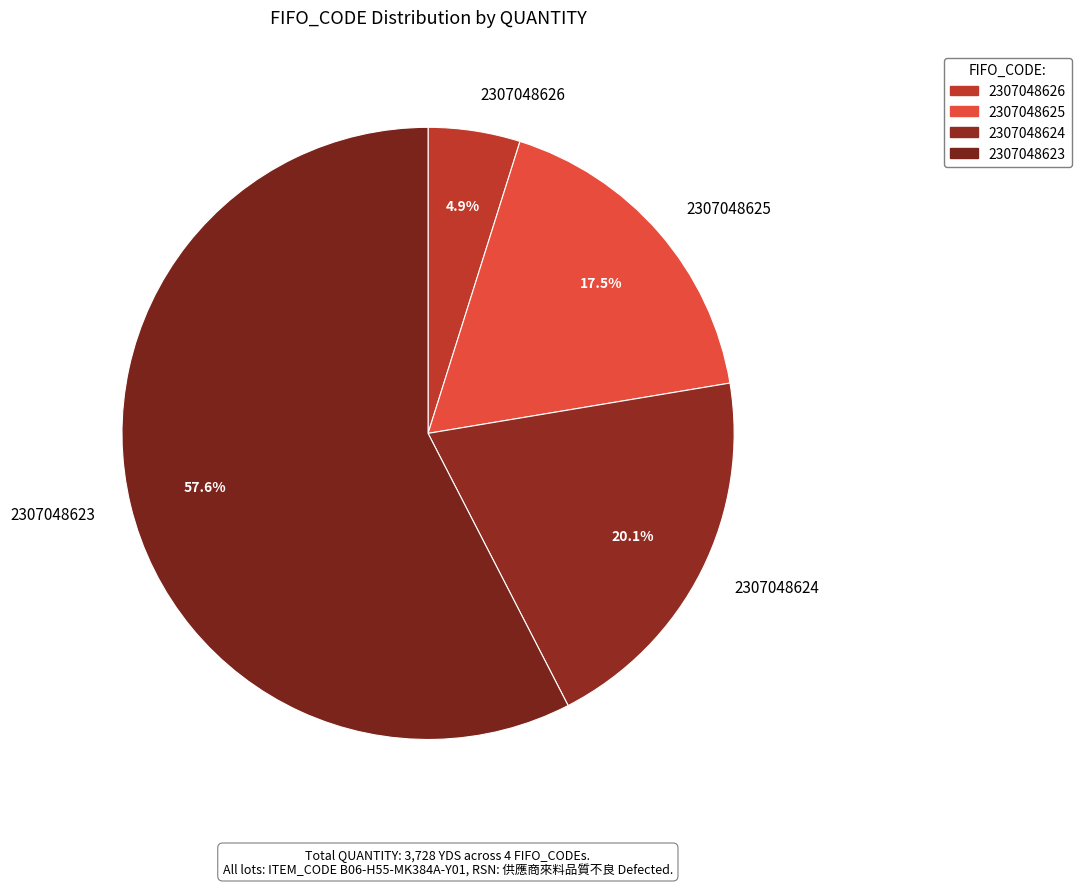

To the nearest percent, what is the average slice percentage?

25%